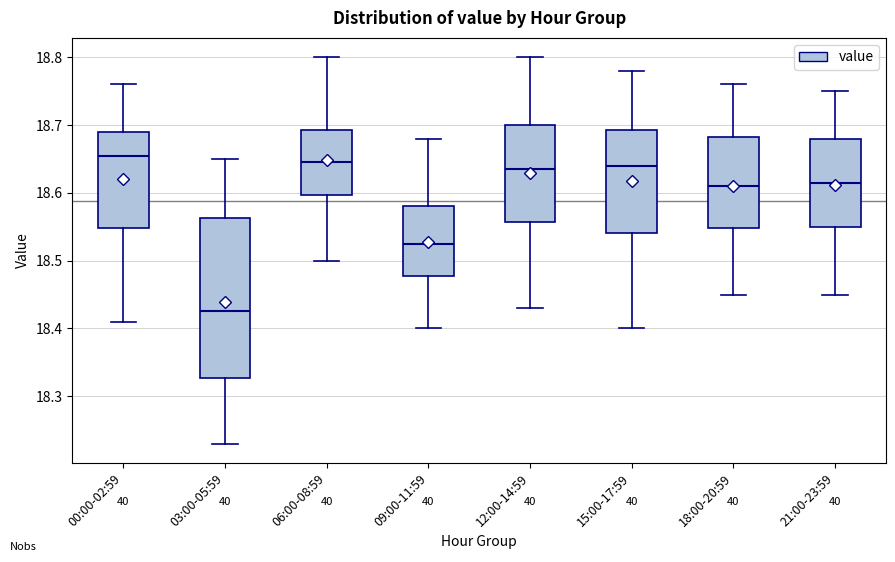

Which box has the highest median line?

00:00-02:59